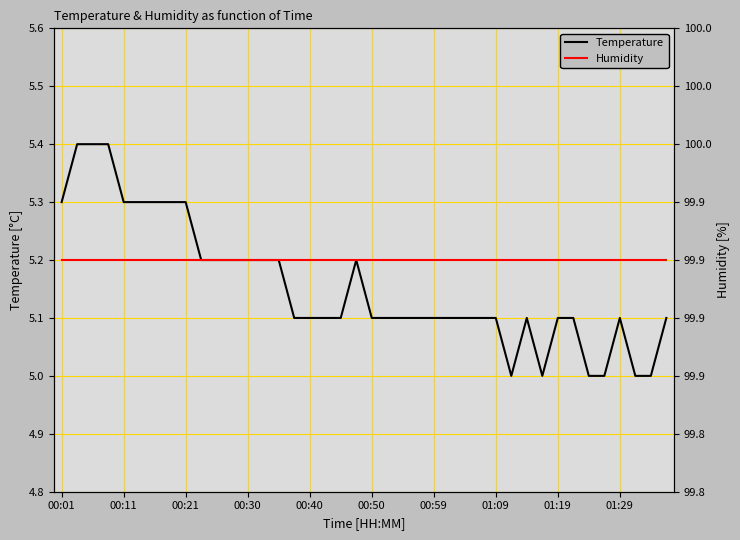

True or false: Humidity and Temperature intersect in this chart.

False